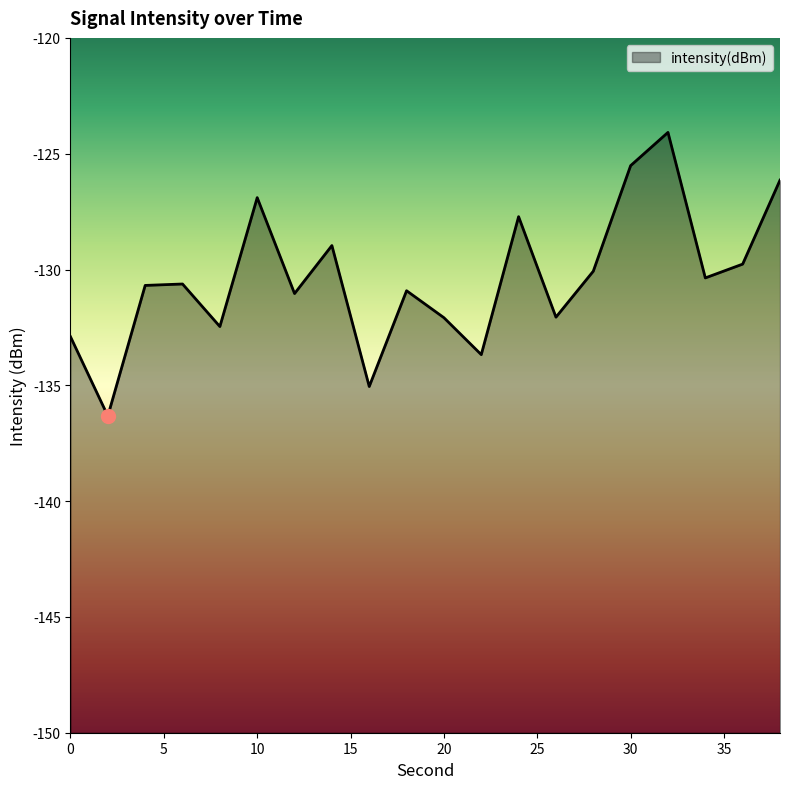

Which label corresponds to the largest value in the chart?

32